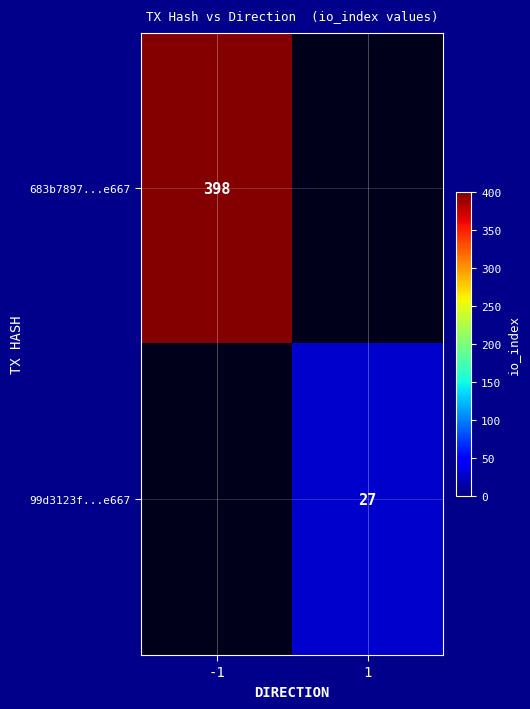

Is it true that 99d3123f...e667 equals 27 at 1?

True